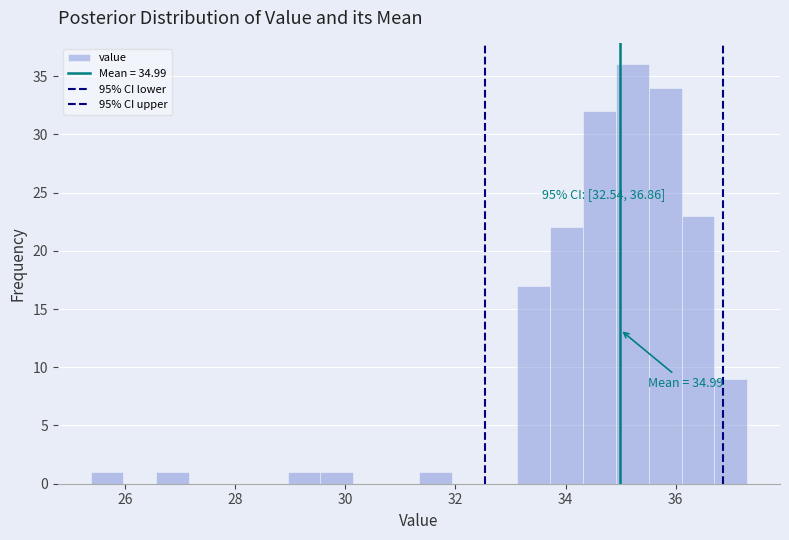

Around what value on the x-axis is the tallest bar? Give the approximate position of its centre, as read against the axis.

35.2